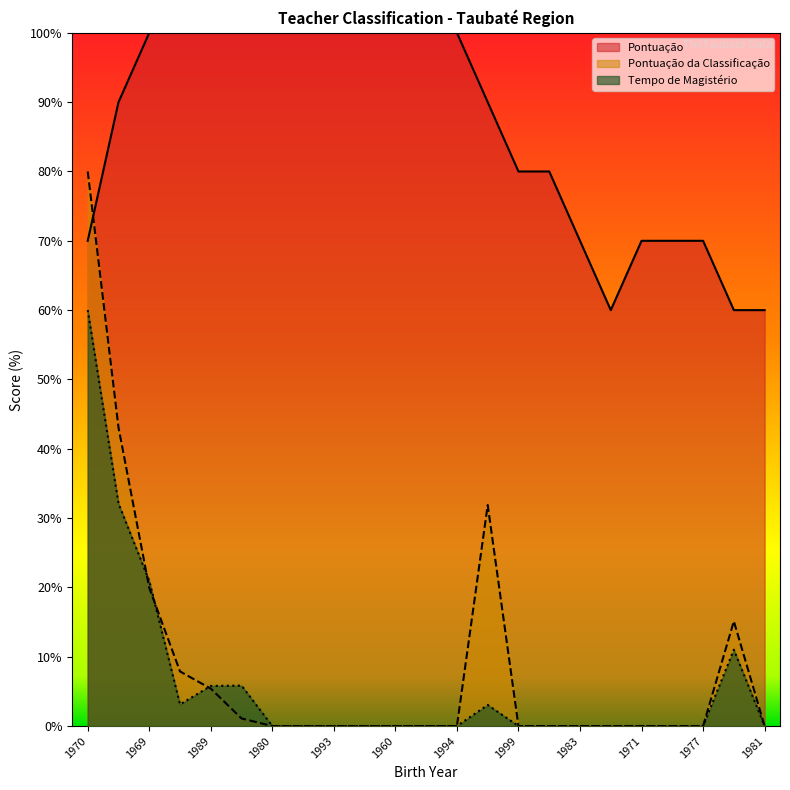

How many categories are shown in the chart?

23